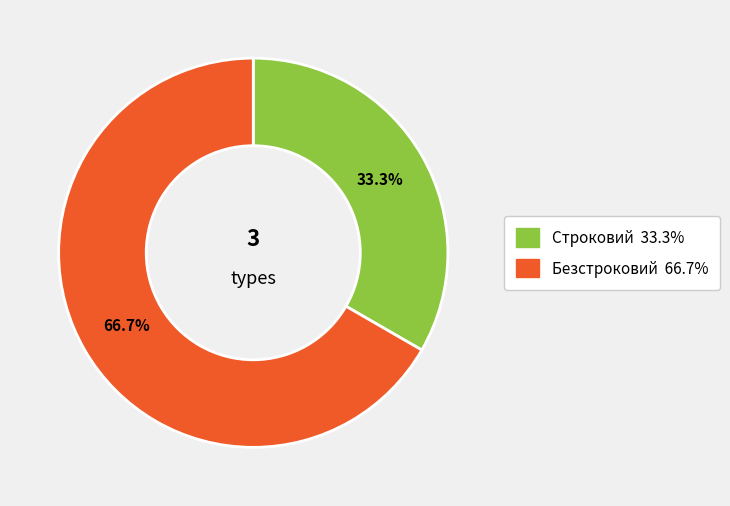

Which category has the biggest portion of the pie?

Безстроковий